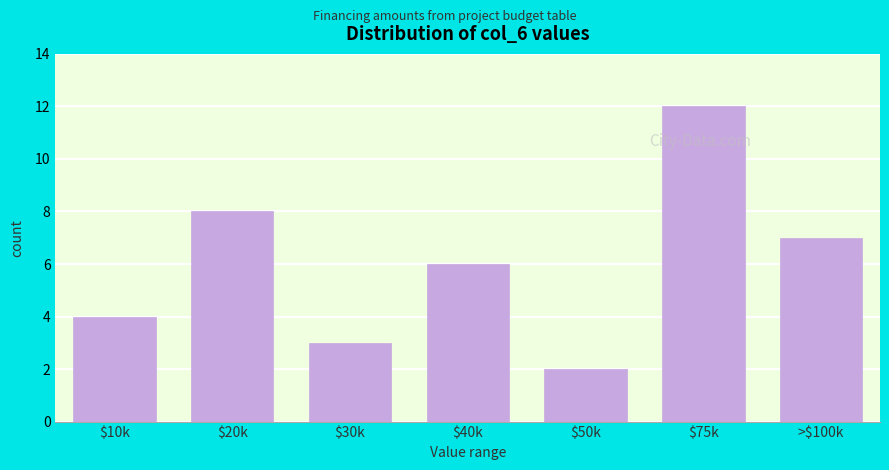

Reading right to left, list all the values displayed in this chart.

7	12	2	6	3	8	4